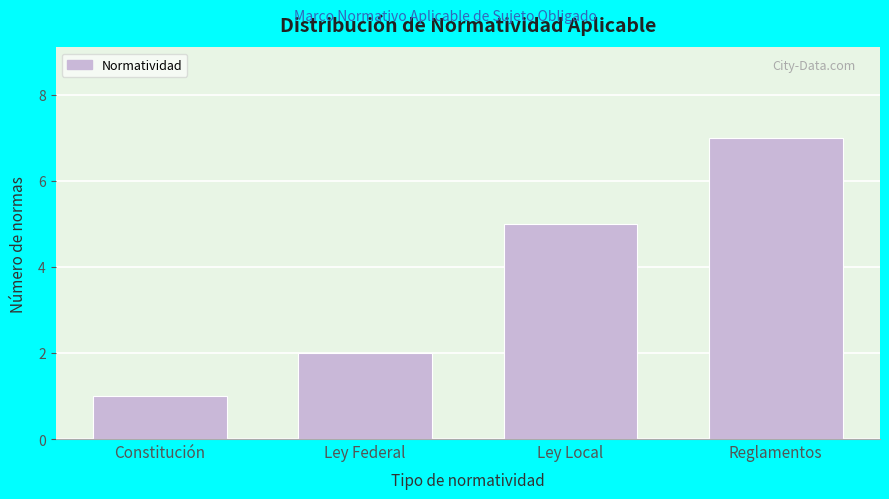

Reading left to right, what are all the values shown in this chart?

1	2	5	7